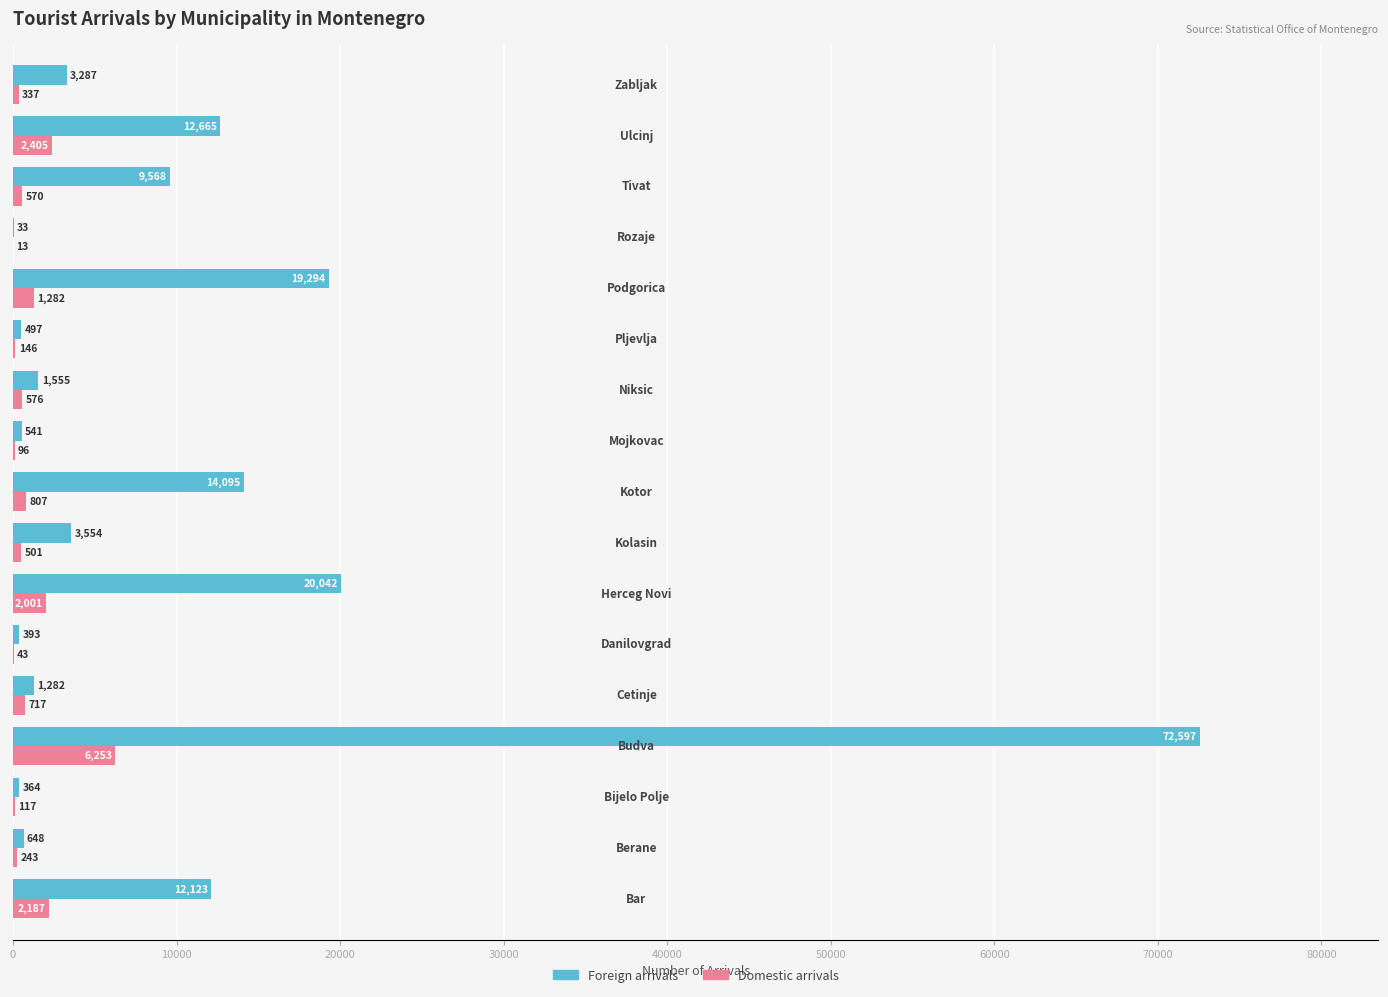

Which series has the largest range (max minus min)?

Foreign arrivals